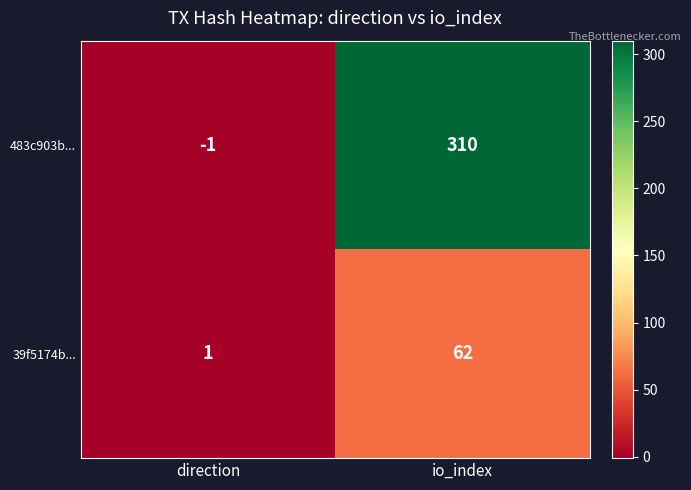

List the series in order of their peak value, highest first.

483c903b..., 39f5174b...